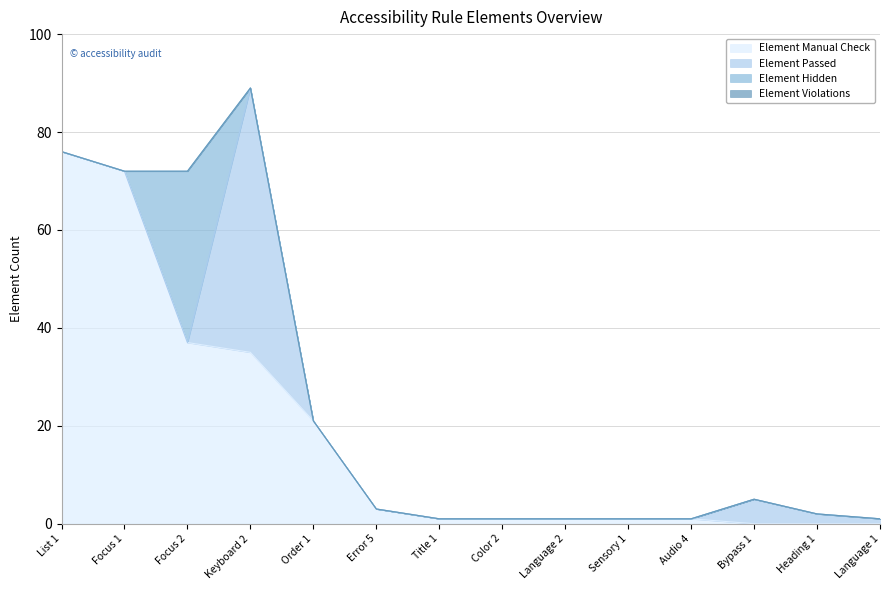

What is the label of the 2nd point from the right?

Heading 1